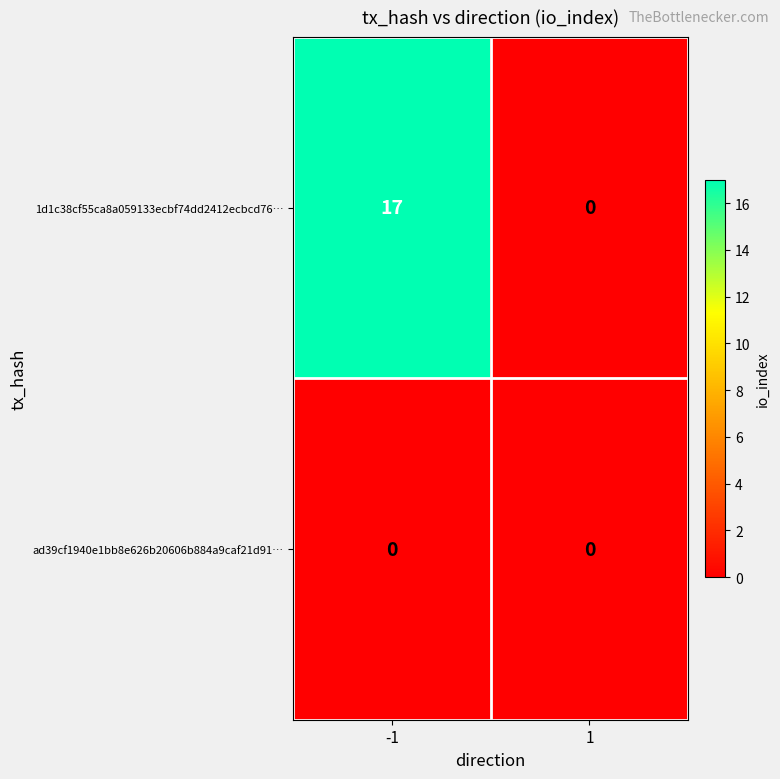

What is the difference between the 1d1c38cf55ca8a059133ecbf74dd2412ecbcd76… values at -1 and 1?

17